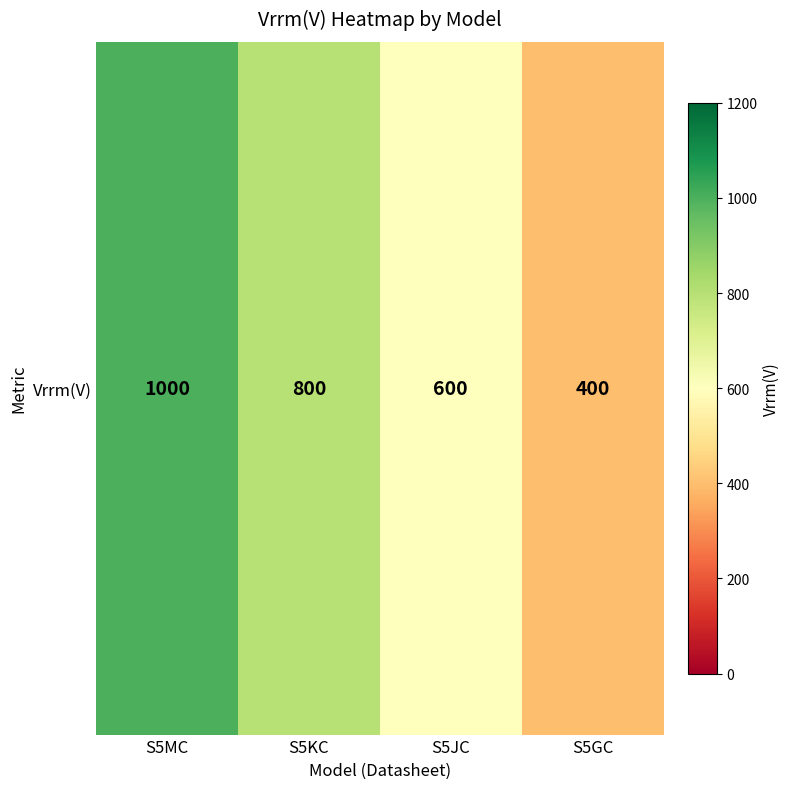

What value does the data have at S5MC?

1000